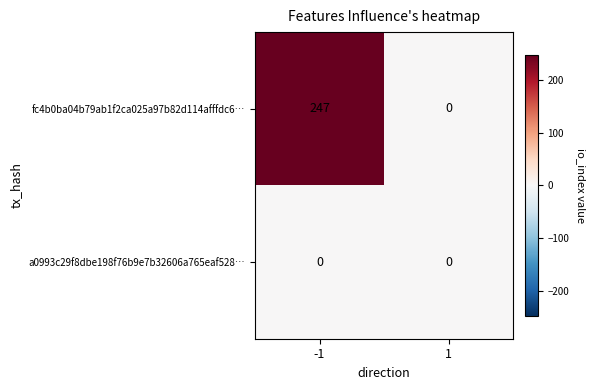

Count the number of categories in the chart.

2